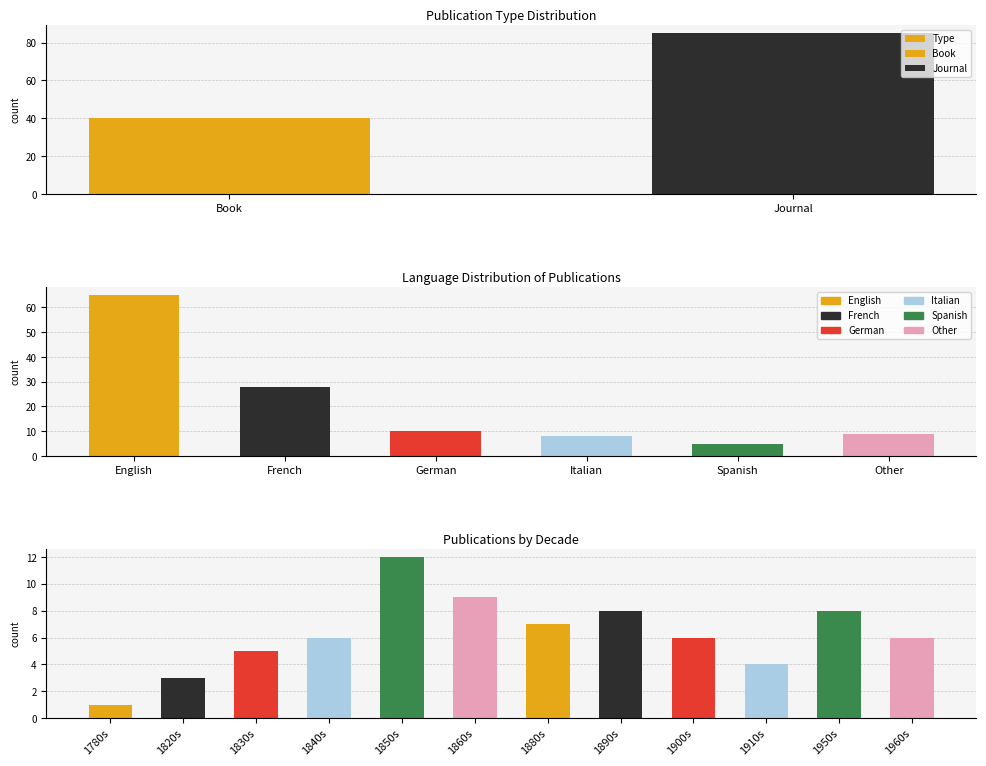

Count the values in the range 40 to 85.

2